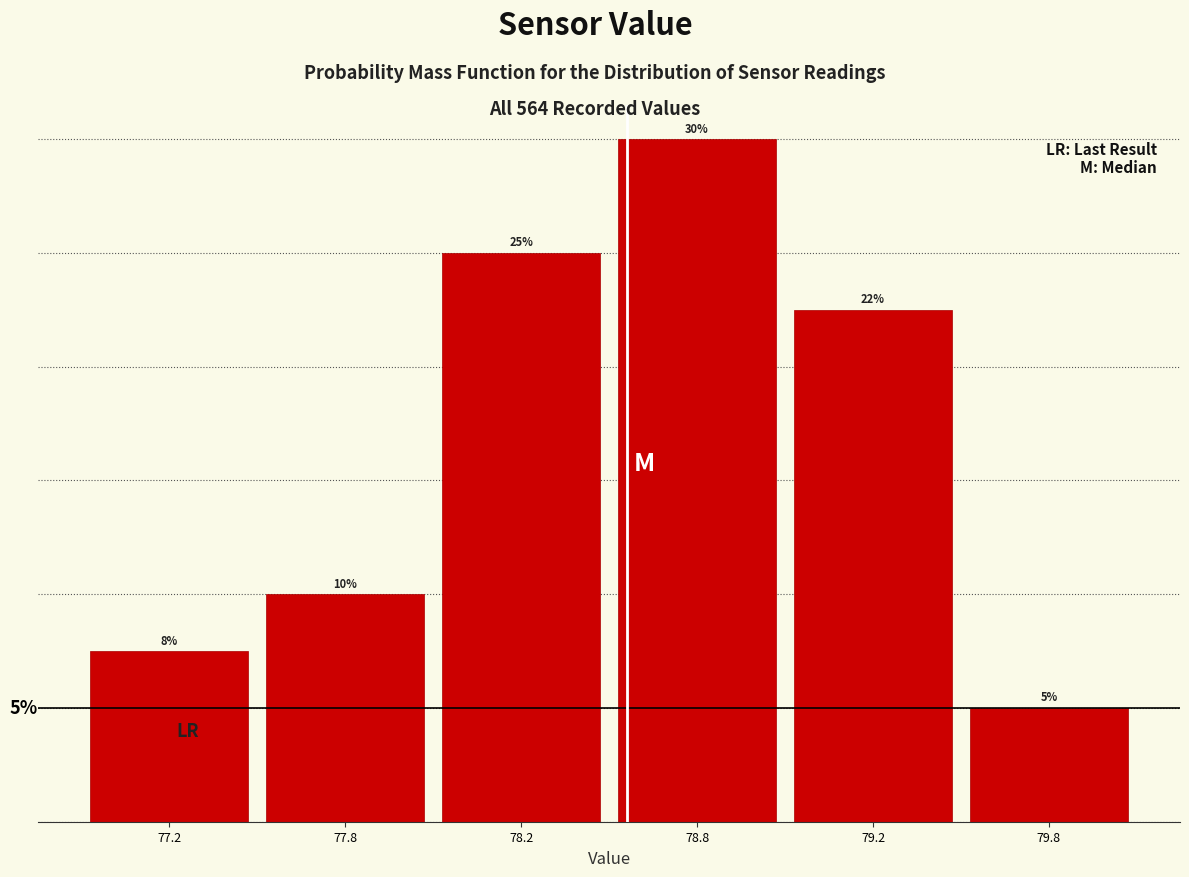

List the labels in order of value, smallest first.

79.8, 77.2, 77.8, 79.2, 78.2, 78.8